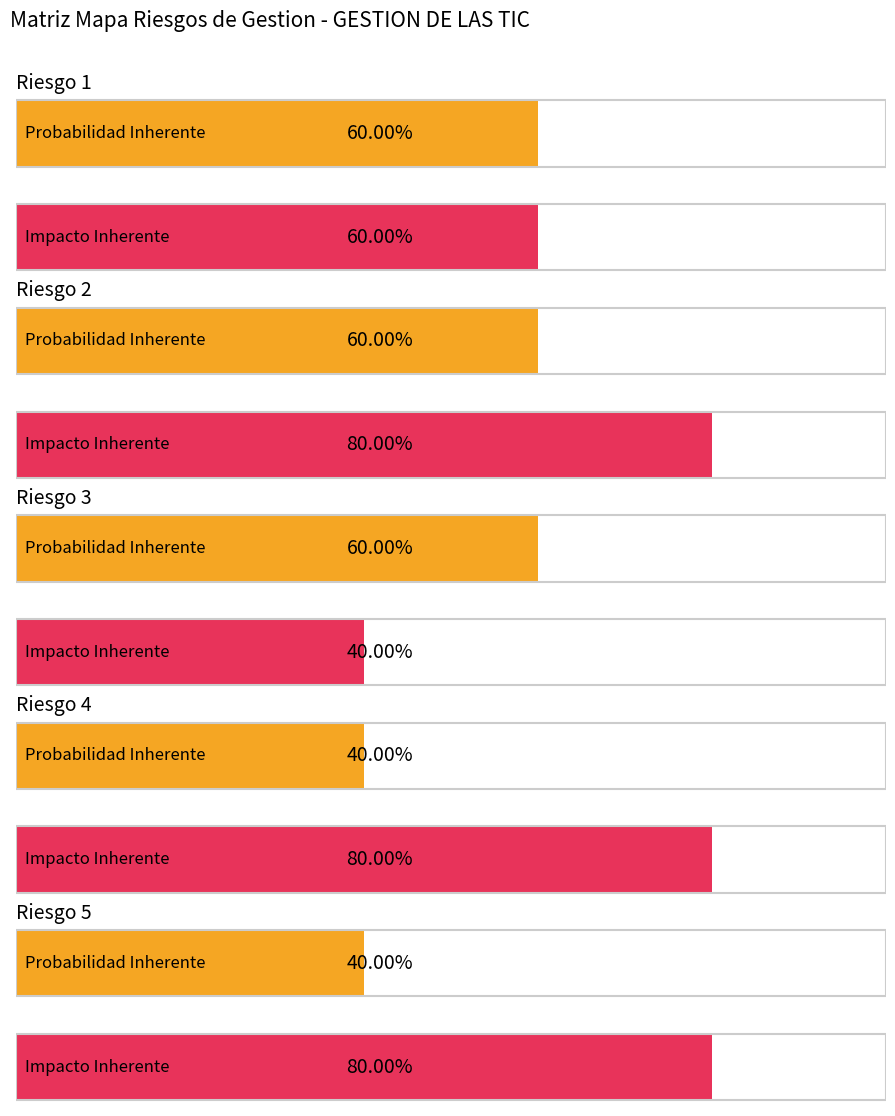

Which series has the largest total across all categories?

Impacto Inherente